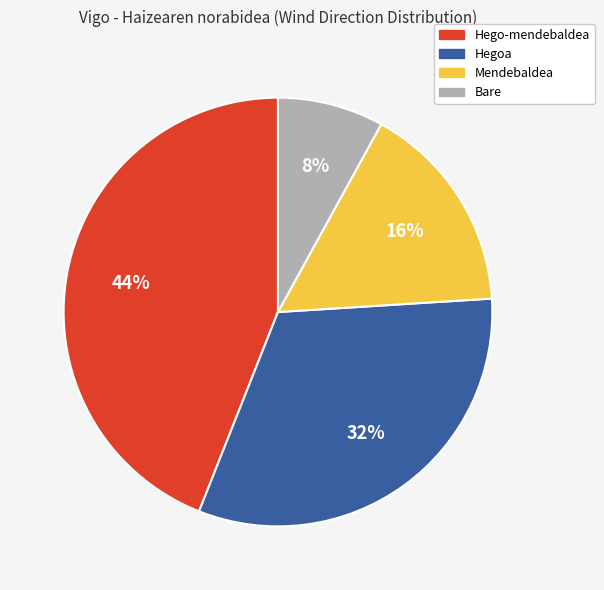

Rank the categories by value from lowest to highest.

Bare, Mendebaldea, Hegoa, Hego-mendebaldea